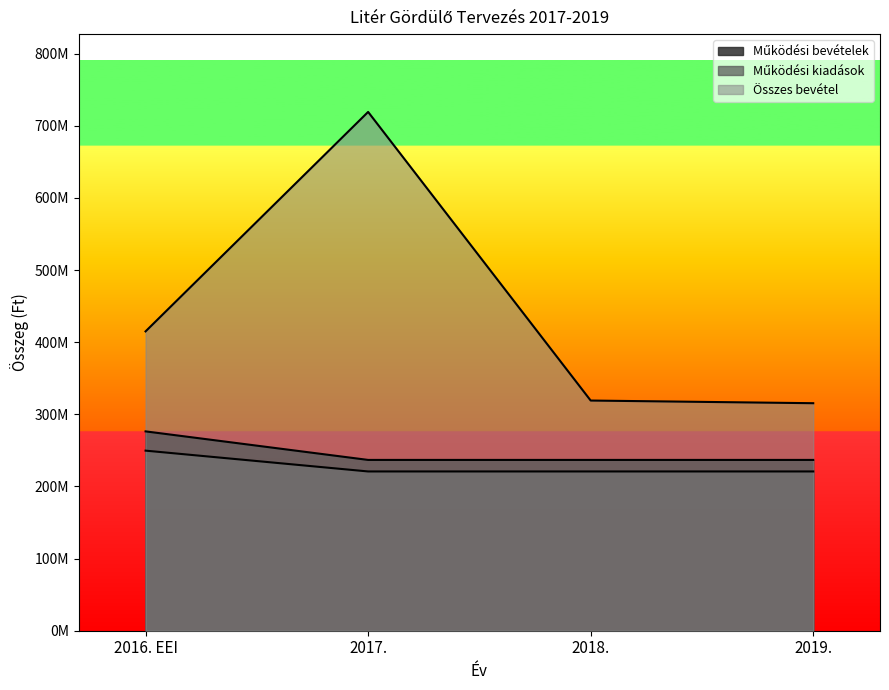

At which label does Összes bevétel reach its minimum?

2019.